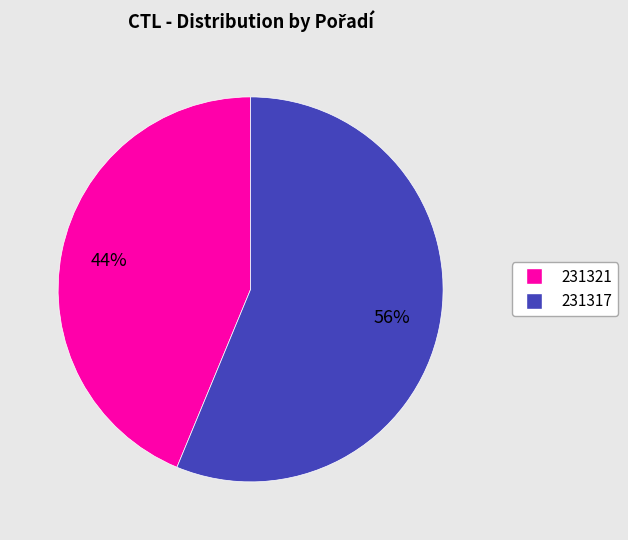

What percentage is the 231321 slice, to the nearest percent?

44%